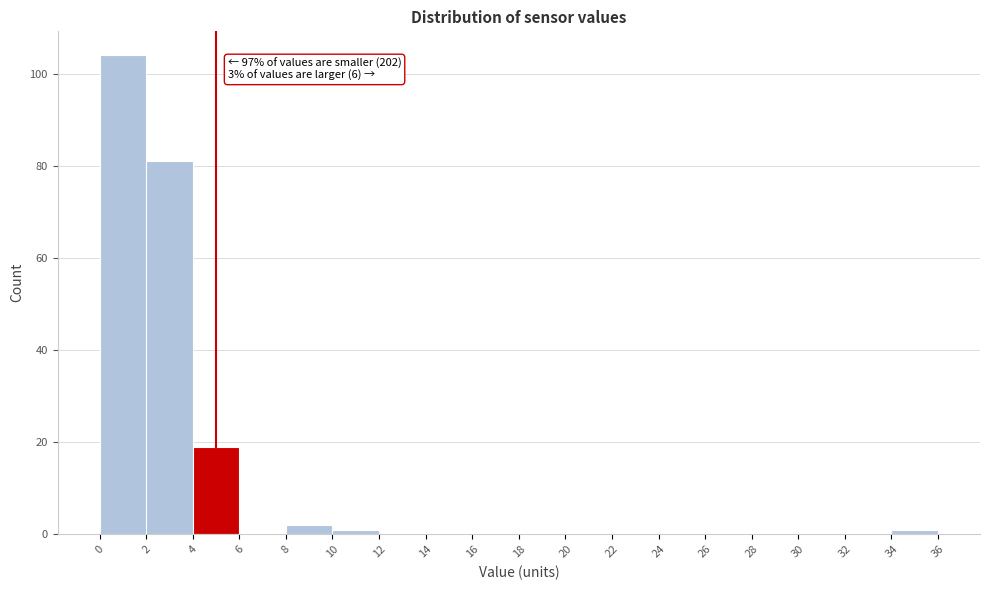

Which range on the x-axis has the tallest bar?

0 to 2